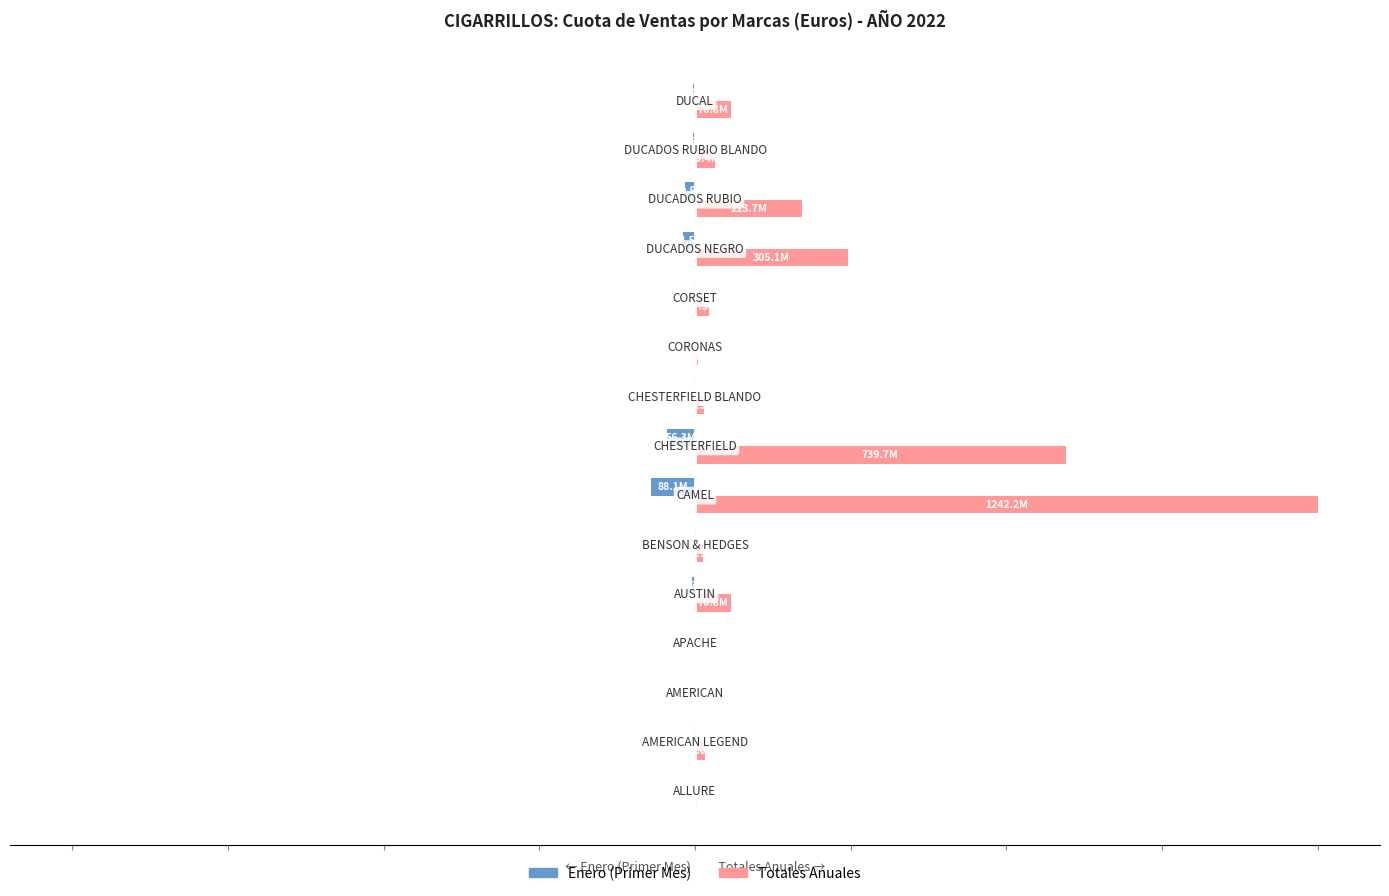

What are all the series names shown in the legend?

Enero (Primer Mes), Totales Anuales